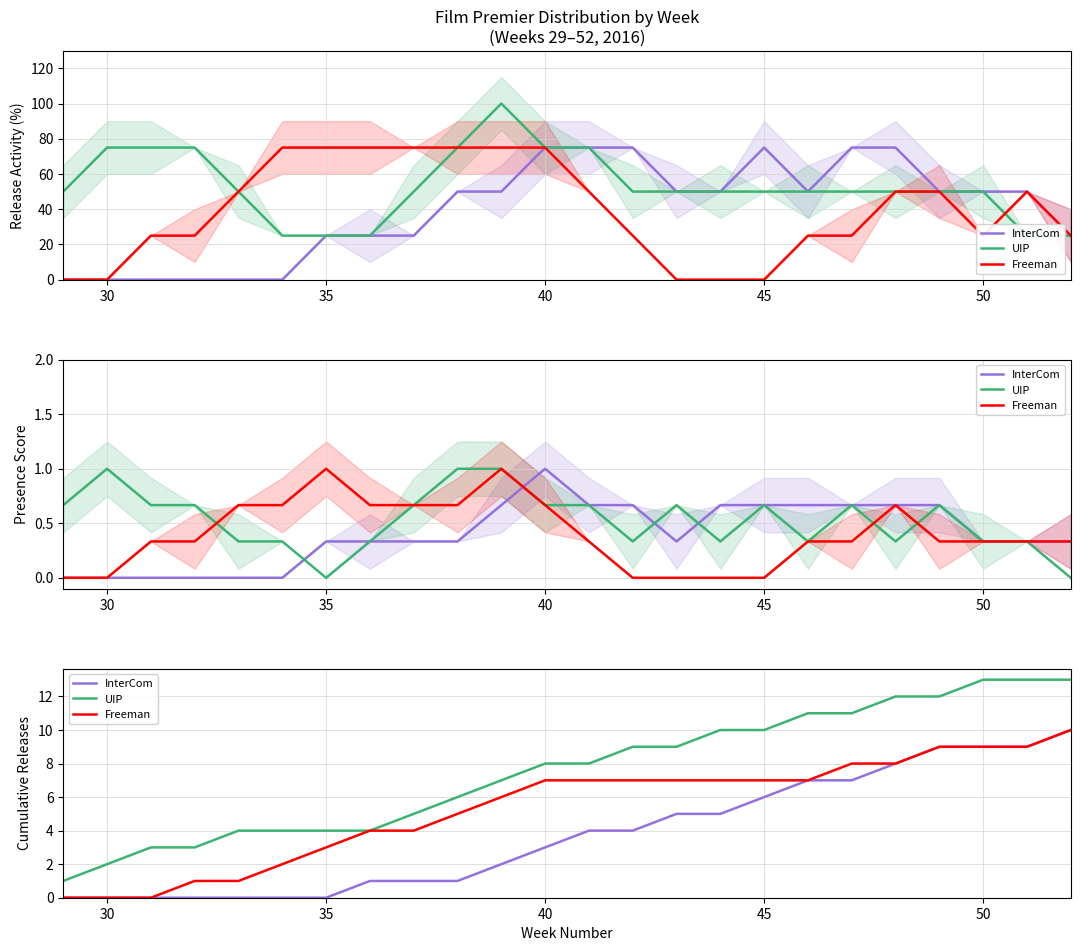

Reading left to right, what are all the values shown in this chart?

InterCom: 0	0	0	0	0	0	0	1	1	1	2	3	4	4	5	5	6	7	7	8	9	9	9	10
UIP: 1	2	3	3	4	4	4	4	5	6	7	8	8	9	9	10	10	11	11	12	12	13	13	13
Freeman: 0	0	0	1	1	2	3	4	4	5	6	7	7	7	7	7	7	7	8	8	9	9	9	10